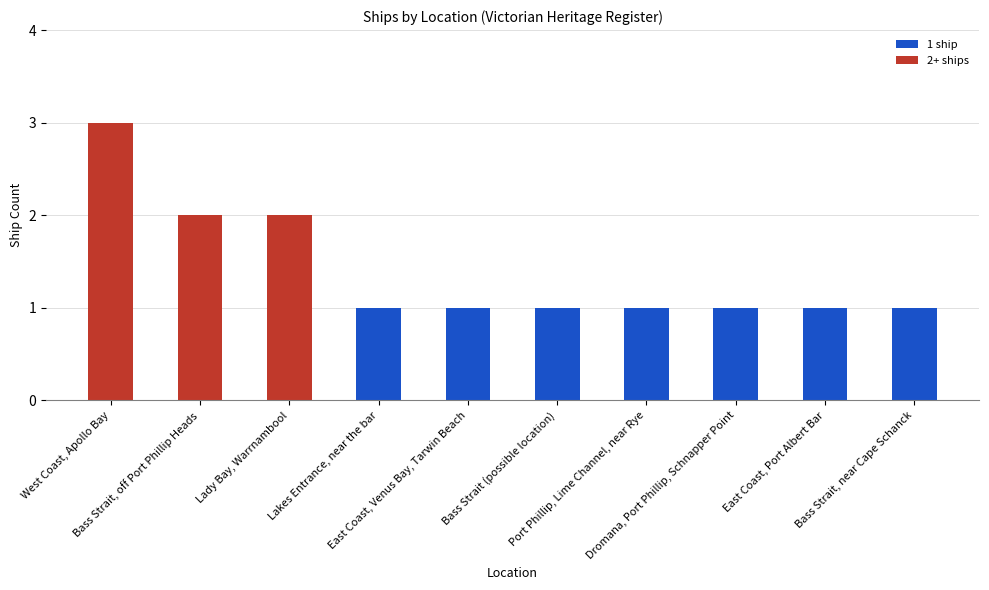

Approximately how many times larger is the value at Lady Bay, Warrnambool compared to Bass Strait, off Port Phillip Heads?

1.0